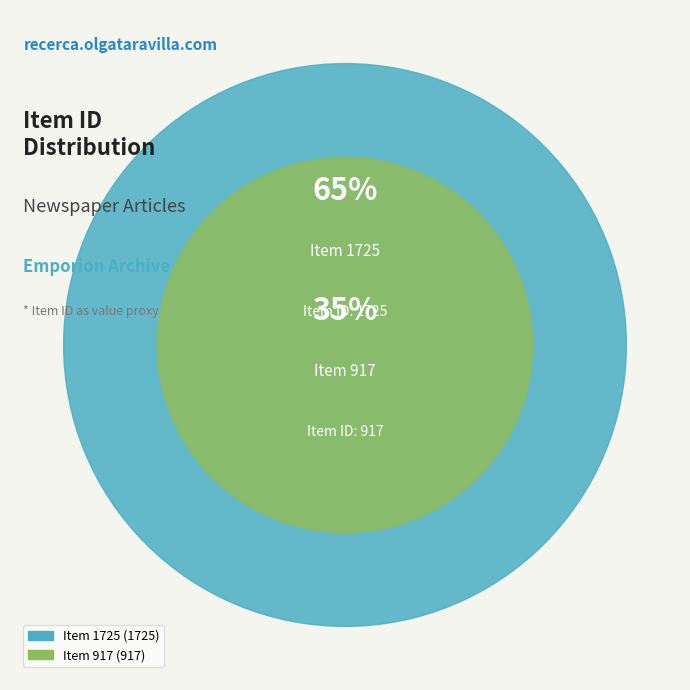

What is the largest slice in the pie chart?

Item 1725